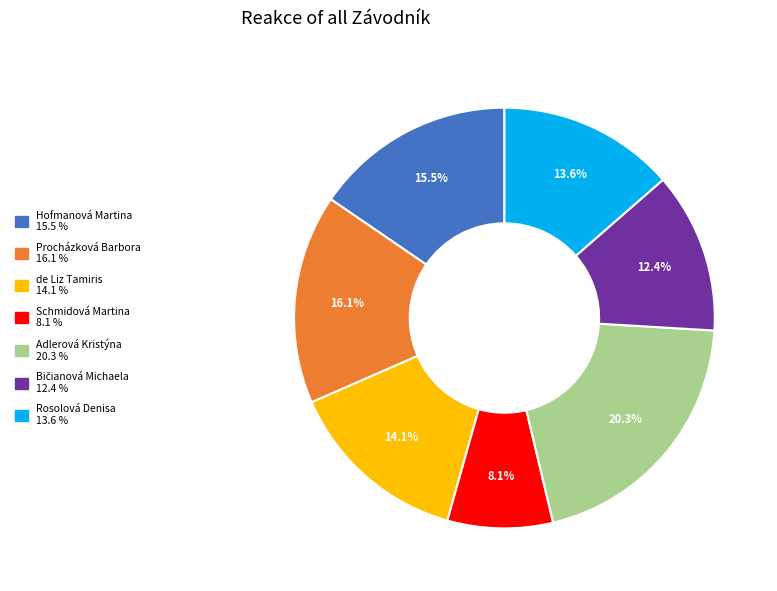

To the nearest percent, what is the difference between the largest and smallest slice percentages?

12%